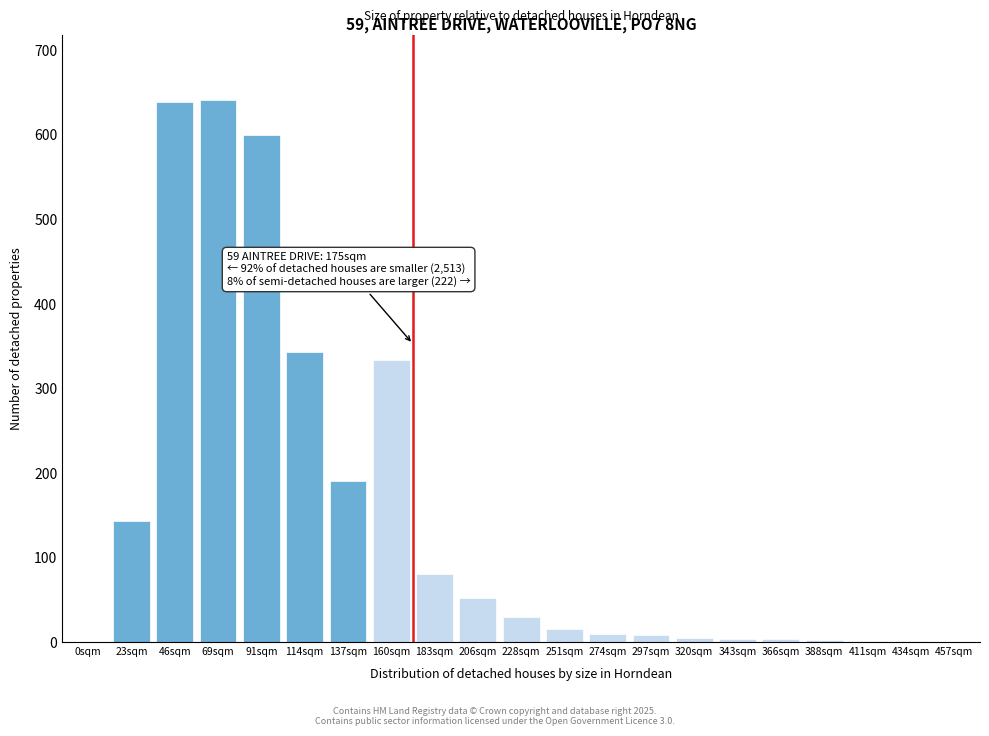

True or false: the data shows 343 at 114sqm.

True